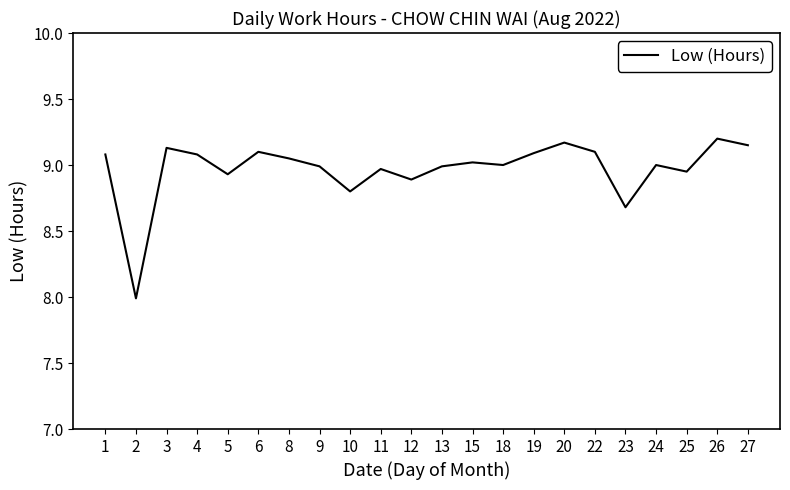

True or false: the data has more than 1 interior local peaks.

True